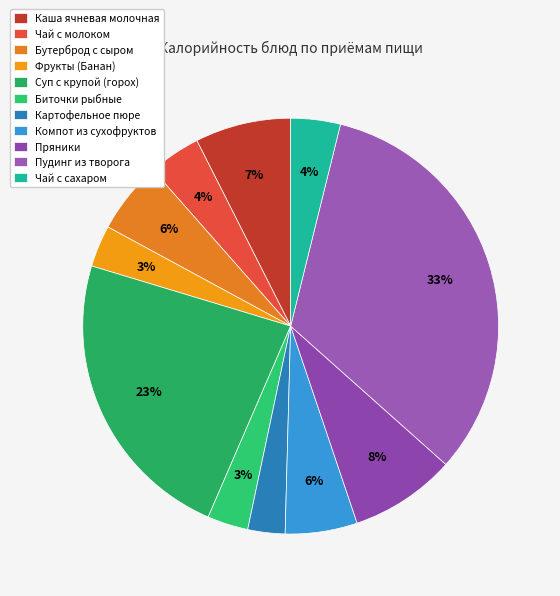

The Картофельное пюре slice represents 3% of the pie. True or false?

True